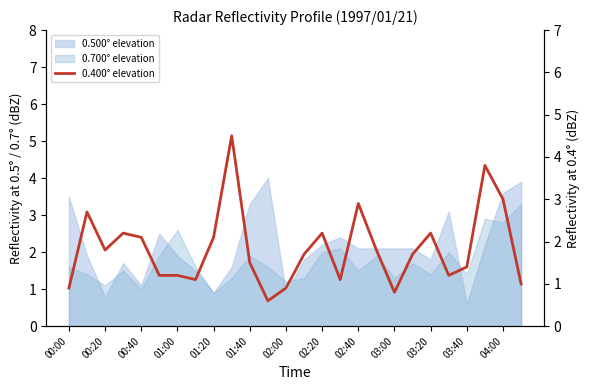

Which label corresponds to the smallest value in the chart?

03:40